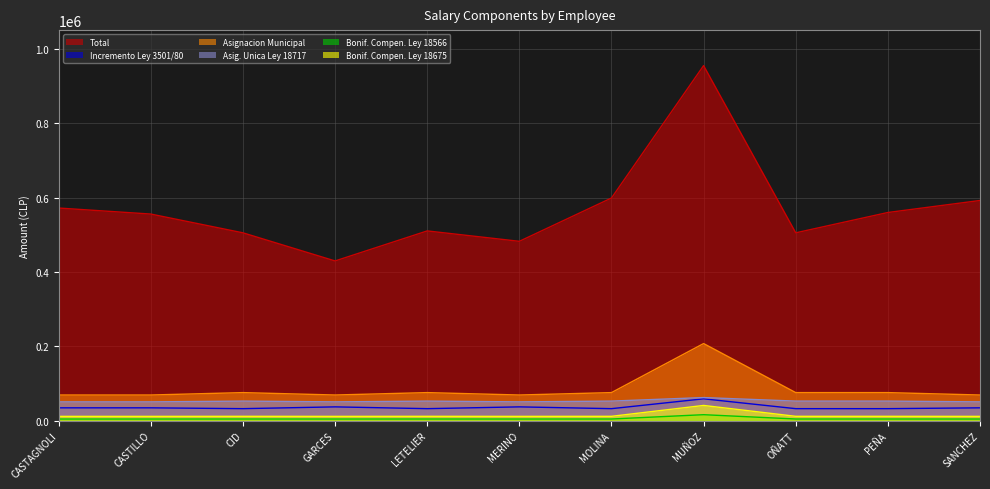

At CASTILLO, list the series in order from largest to smallest.

Total, Asignacion Municipal, Asig. Unica Ley 18717, Incremento Ley 3501/80, Bonif. Compen. Ley 18675, Bonif. Compen. Ley 18566